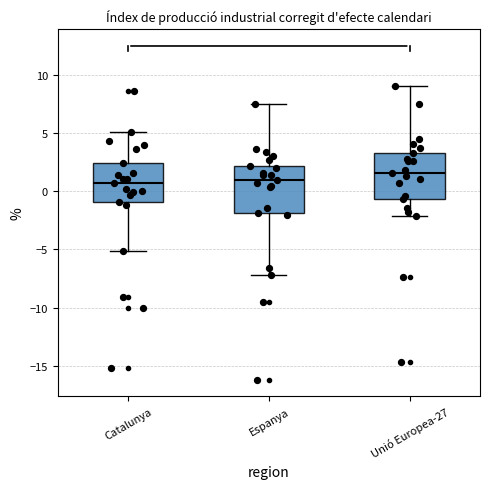

Reading left to right, read every box against the y-axis: the position of its median line, the range the box covers, and the ends of its whiskers. The values are not printed on the chart, so give them approximately, as read against the axis.

Catalunya: median 0.5, box -1.0 to 2.5, whiskers -5.0 to 5.0
Espanya: median 1.0, box -2.0 to 2.0, whiskers -7.0 to 7.5
Unió Europea-27: median 1.5, box -0.5 to 3.5, whiskers -2.0 to 9.0